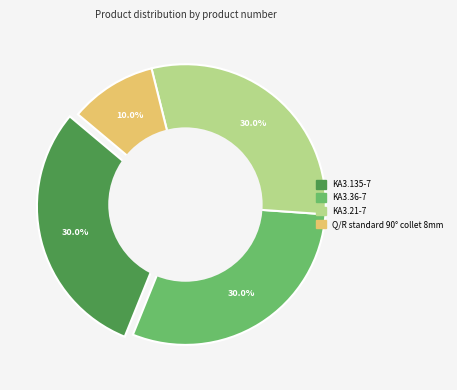

Approximately how many times larger is the value at KA3.135-7 compared to Q/R standard 90° collet 8mm?

3.0